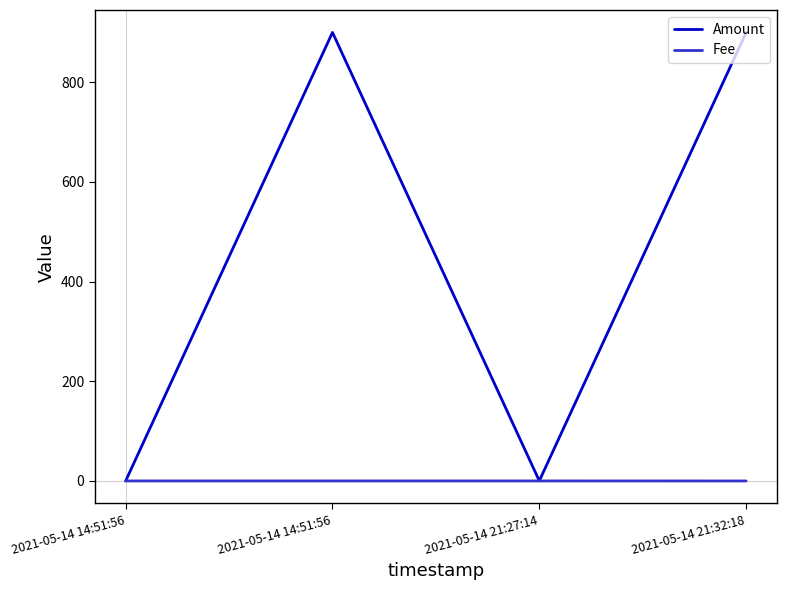

How many distinct data groups are displayed?

2